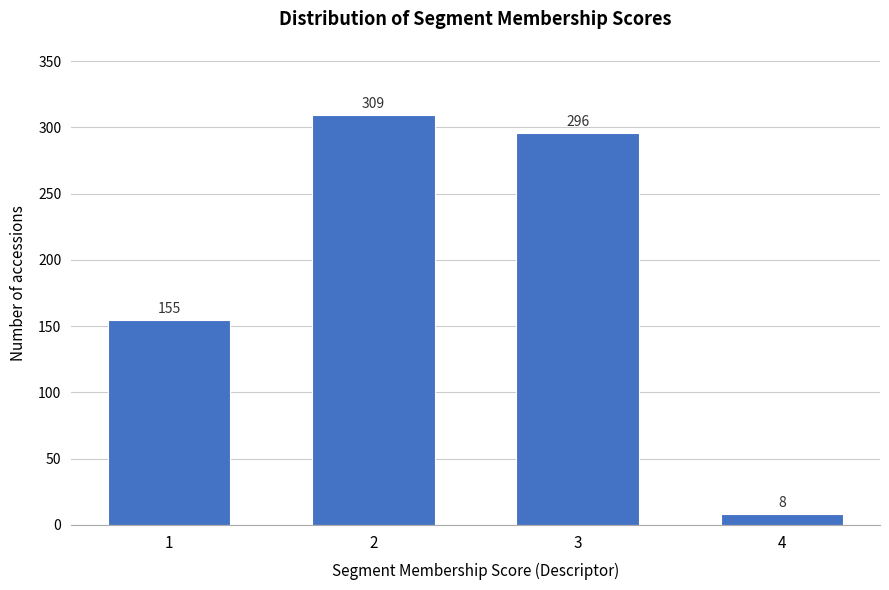

Reading right to left, transcribe all the data shown in this chart.

4=8	3=296	2=309	1=155